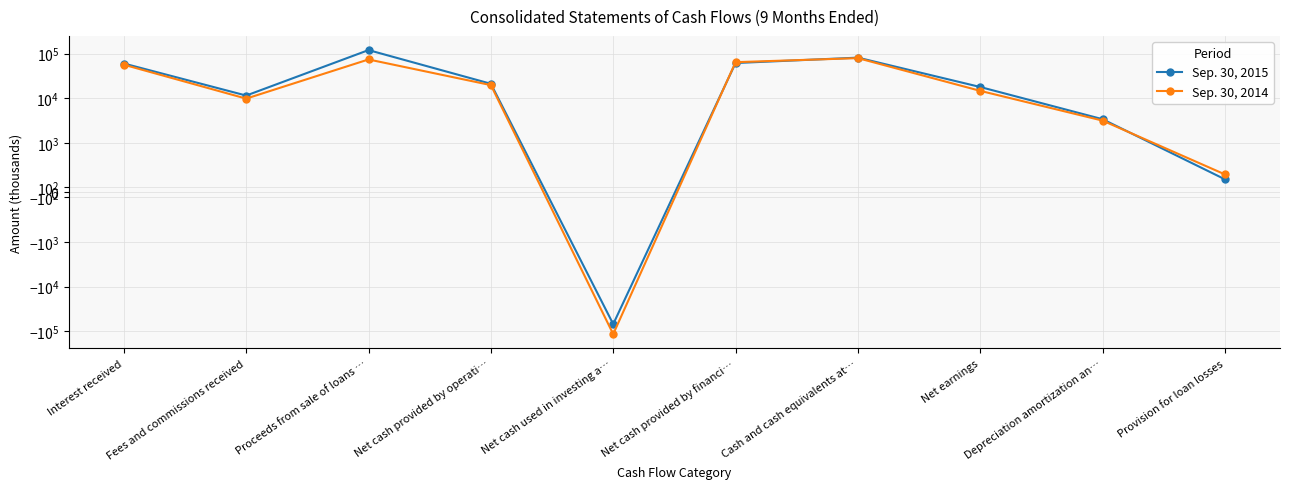

Between which two adjacent categories do Sep. 30, 2015 and Sep. 30, 2014 first intersect?

Net cash used in investing a… and Net cash provided by financi…